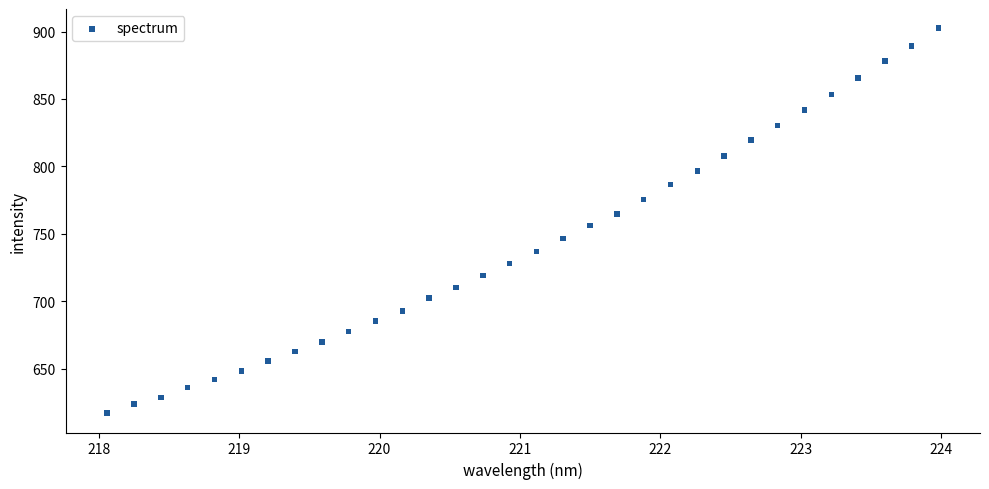

What is the range of X values (max minus min)?

5.9